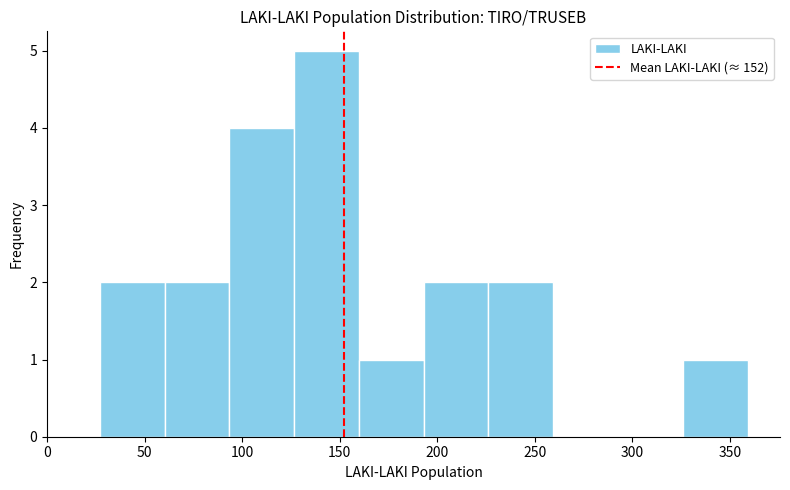

Over which range of the x-axis is the bar tallest?

125 to 160